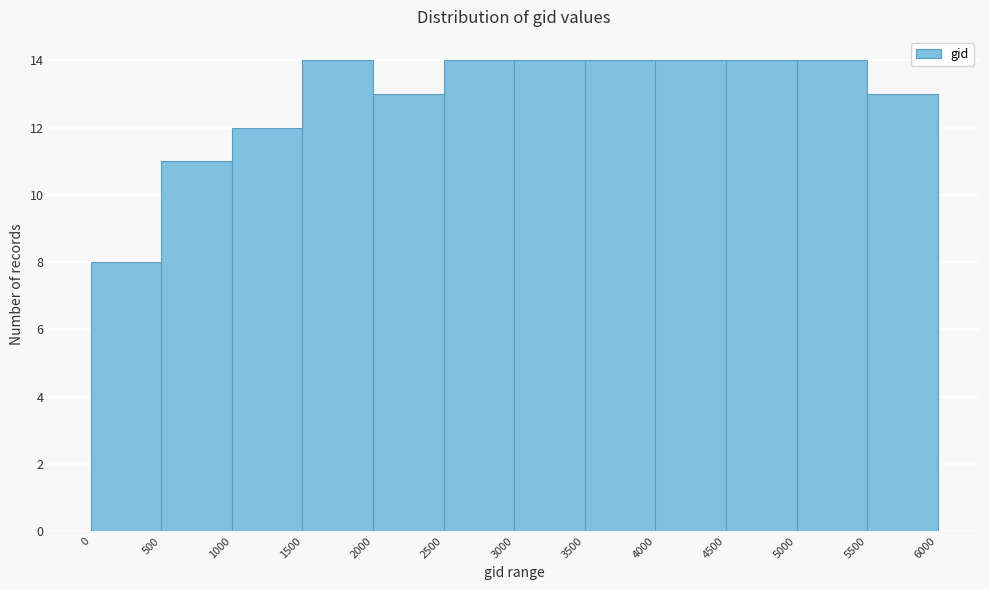

Reading left to right, list every bar in this chart as the range it spans on the x-axis followed by its height. The values are not printed on the chart, so give them approximately, as read against the axis.

0 to 500: 8
500 to 1000: 11
1000 to 1500: 12
1500 to 2000: 14
2000 to 2500: 13
2500 to 3000: 14
3000 to 3500: 14
3500 to 4000: 14
4000 to 4500: 14
4500 to 5000: 14
5000 to 5500: 14
5500 to 6000: 13